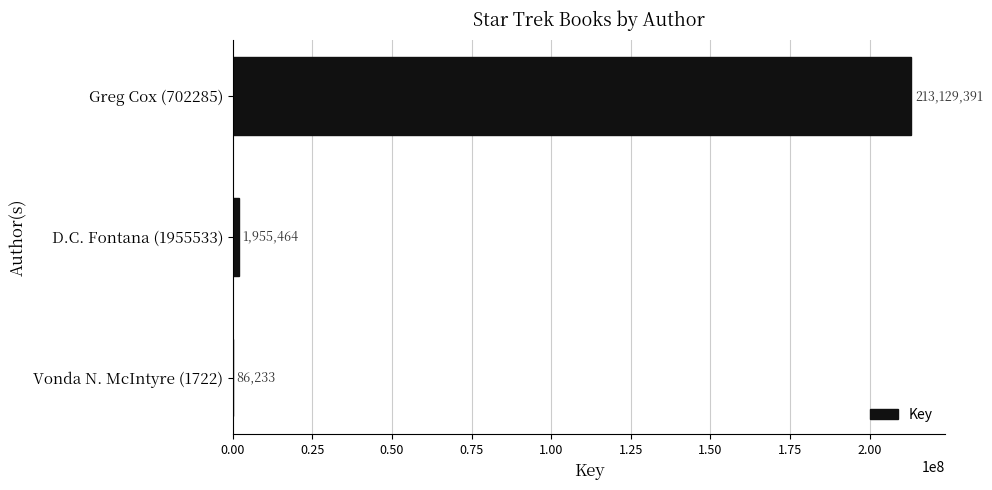

Reading top to bottom, extract all data points from this chart.

Greg Cox (702285)=213129391	D.C. Fontana (1955533)=1955464	Vonda N. McIntyre (1722)=86233